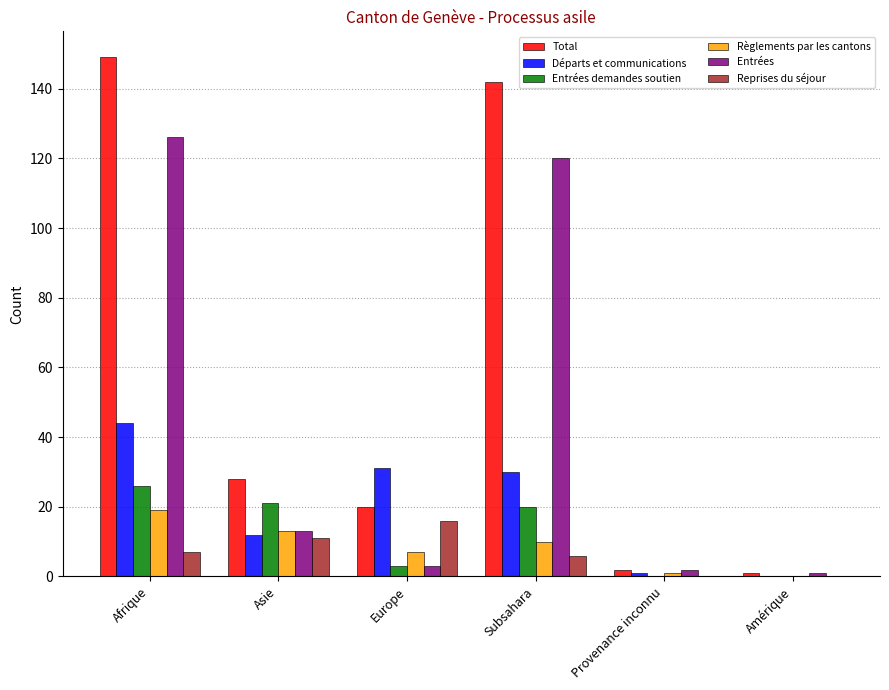

What is the maximum value shown in the chart?

149